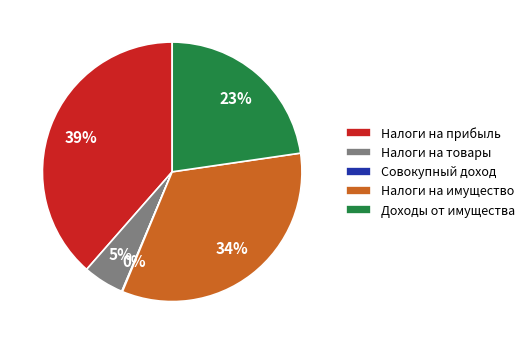

What is the largest slice in the pie chart?

Налоги на прибыль